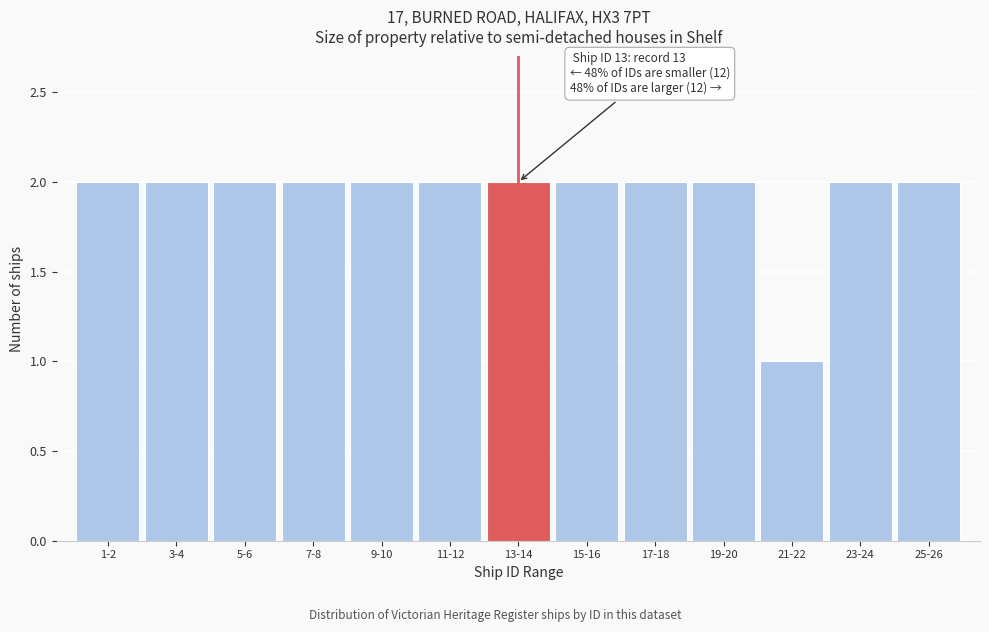

Reading left to right, list all the values displayed in this chart.

2	2	2	2	2	2	2	2	2	2	1	2	2